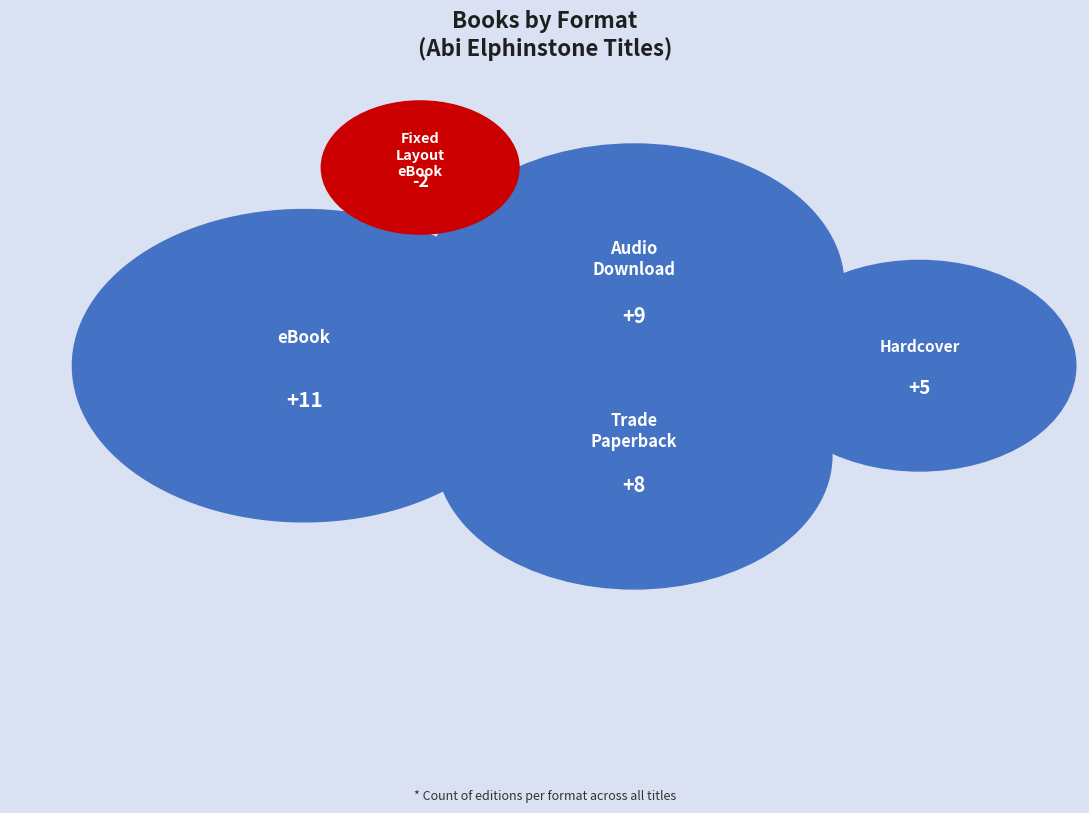

Does eBook account for over 50% of the chart?

No